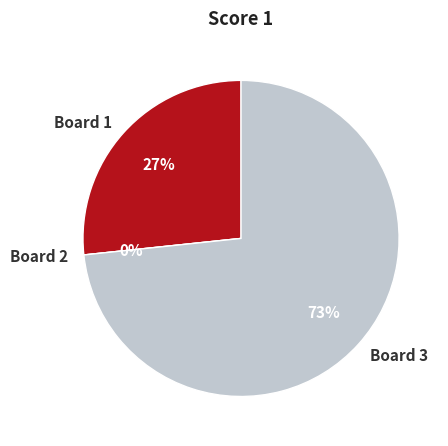

What portion of the pie excludes Board 2?

100.0%